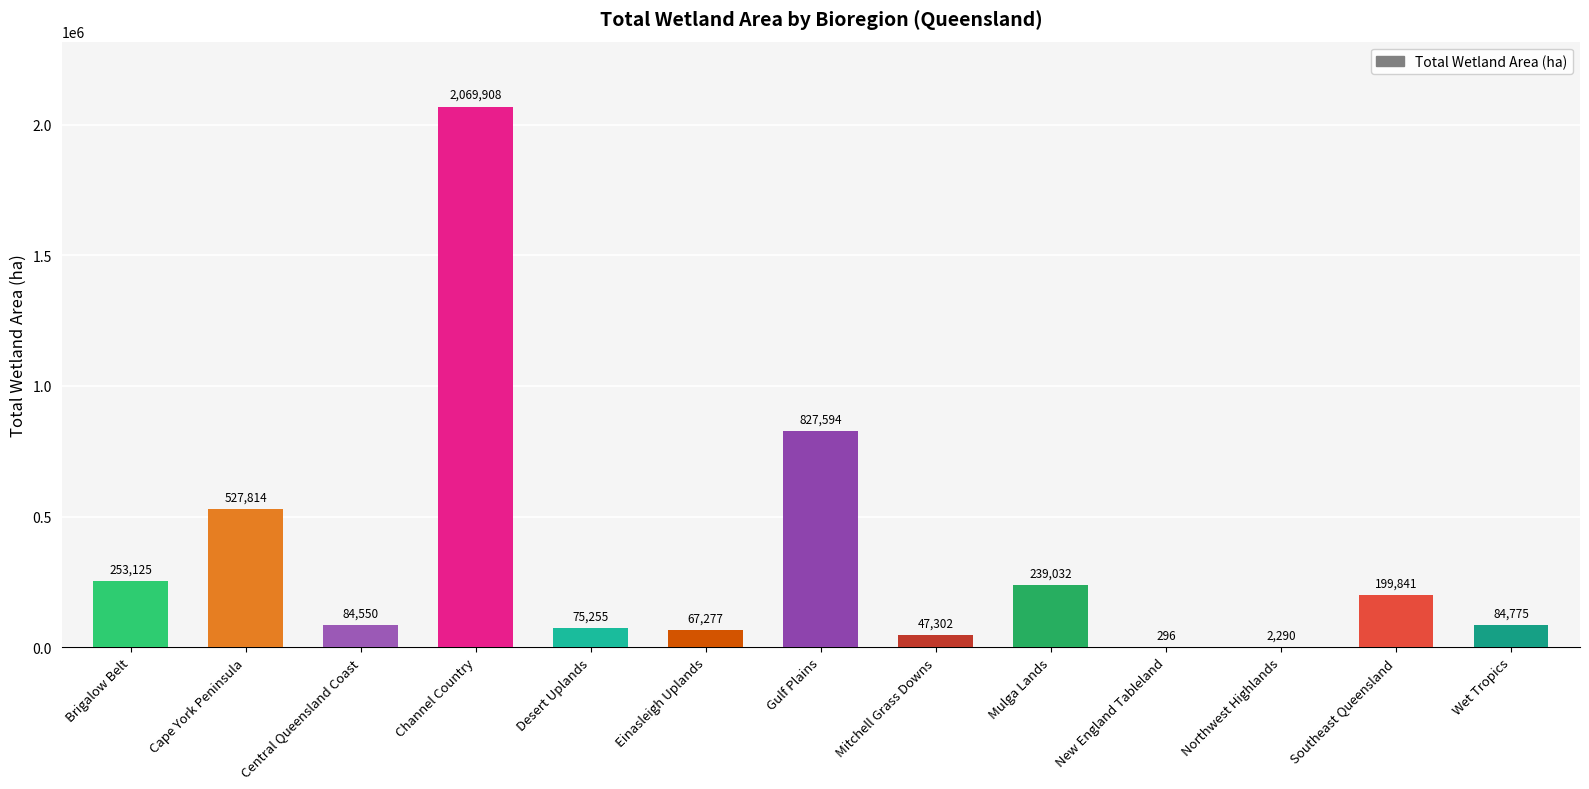

How many series are shown in this chart?

1